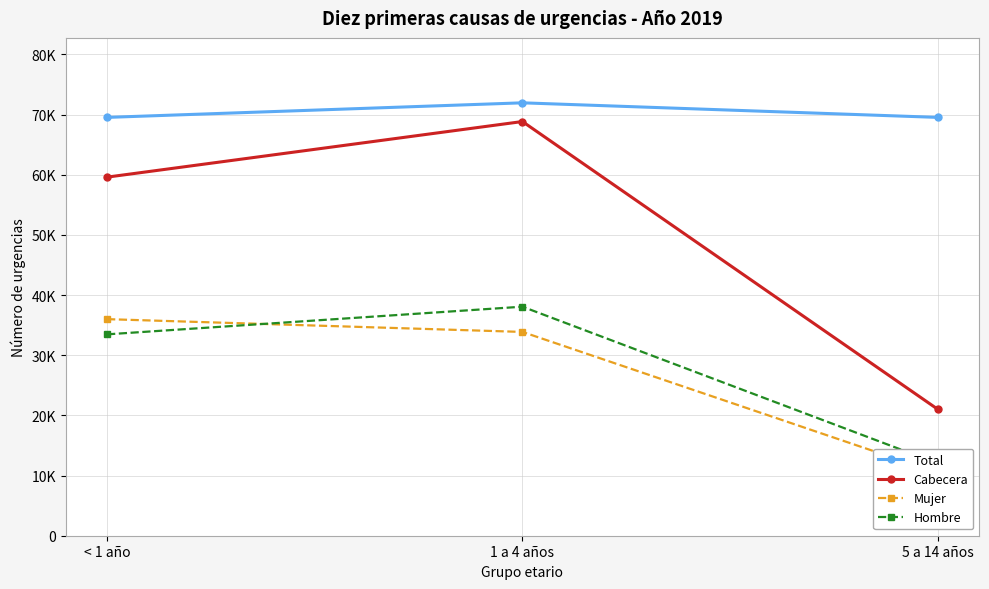

What are all the series names shown in the legend?

Total, Cabecera, Mujer, Hombre